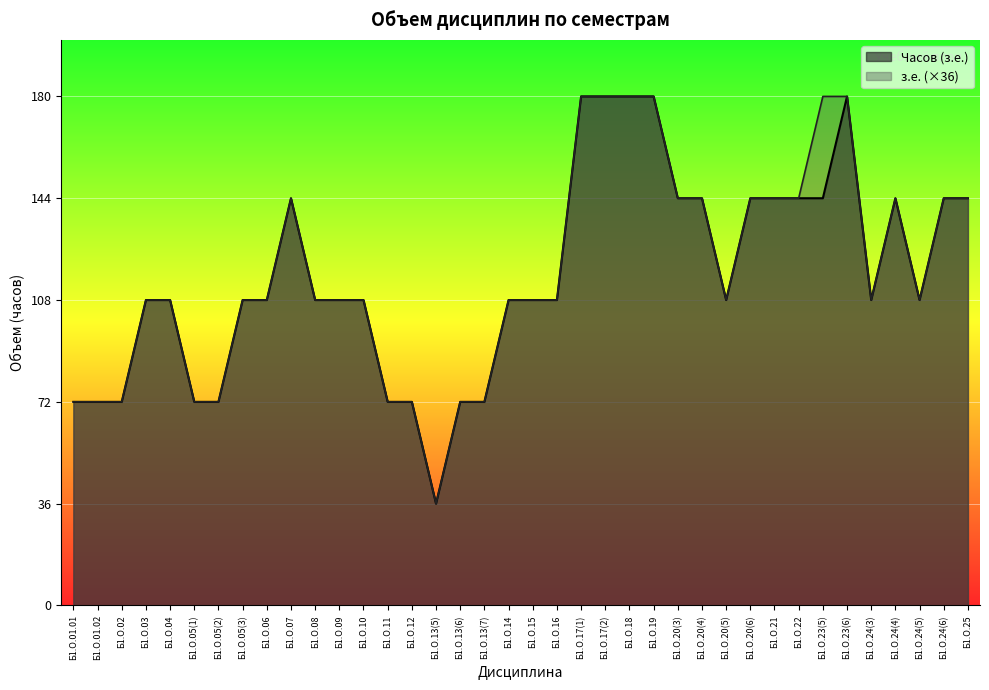

What value does the з.е. series have at Б1.О.17(2)?

180